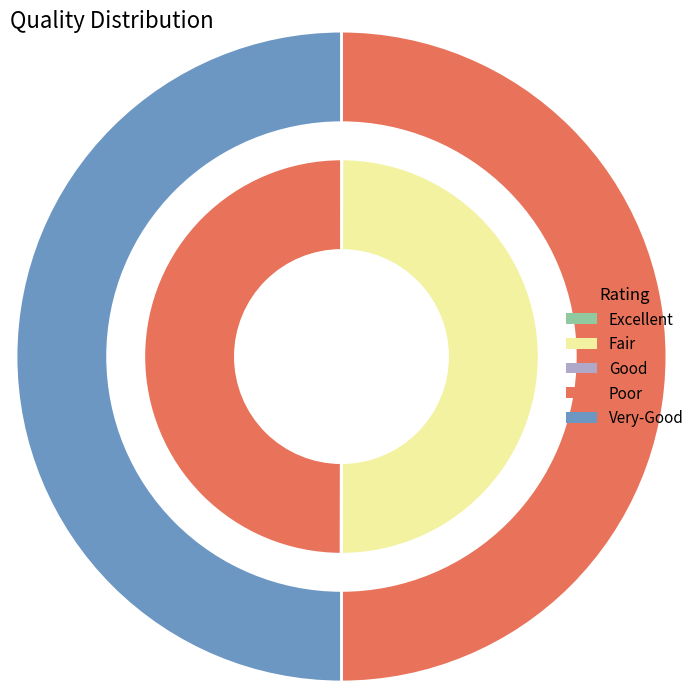

To the nearest percent, what is the combined percentage of io_index_0 and io_index_1?

100%